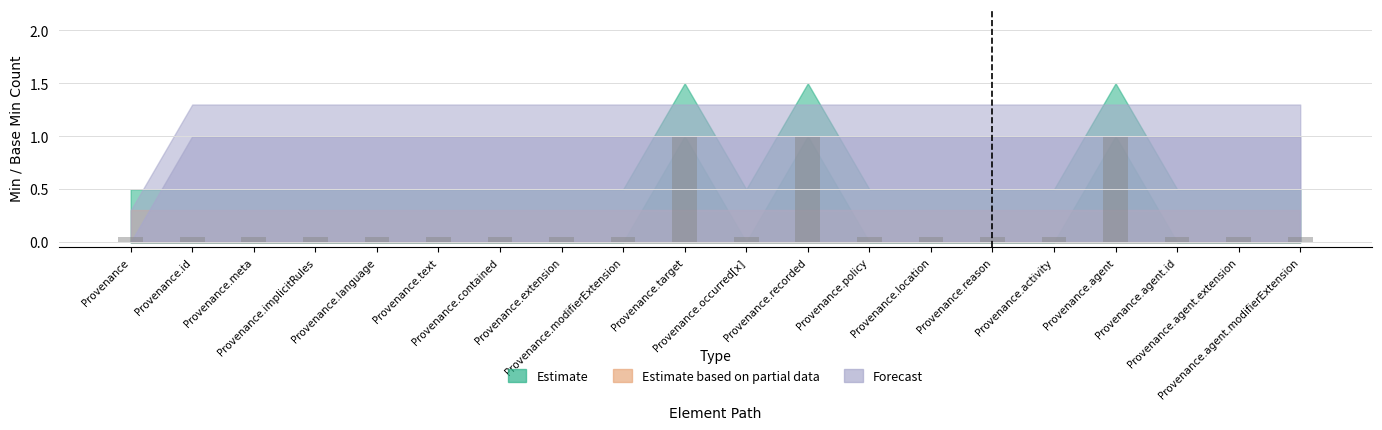

What is the maximum value shown in the chart?

1.0